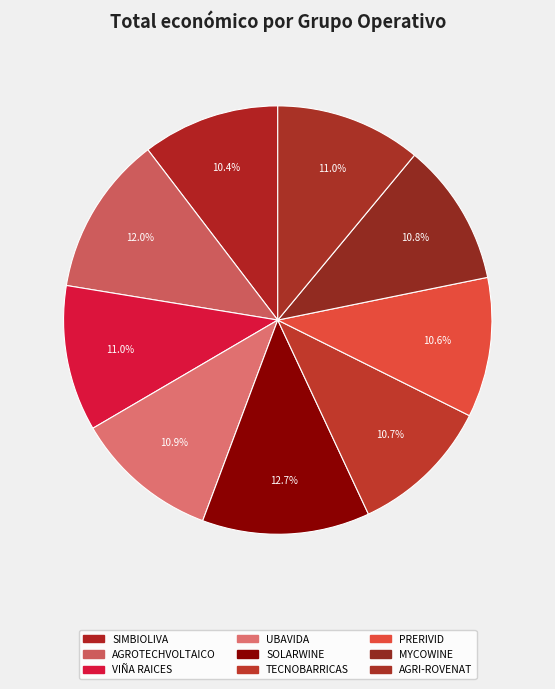

Which slice is the largest?

SOLARWINE